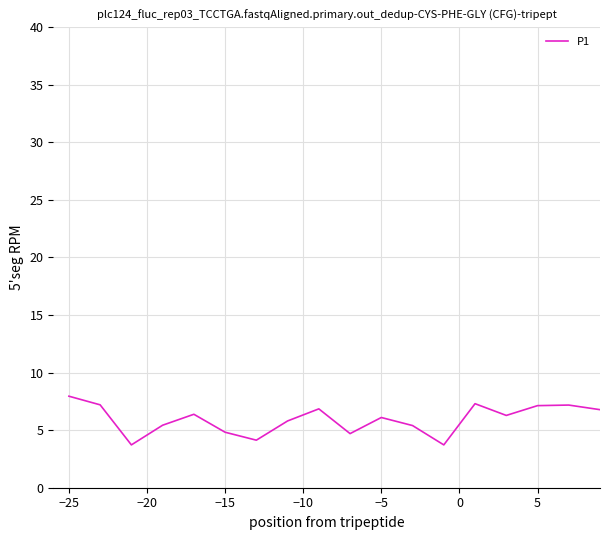

What is the maximum value shown in the chart?

8.0